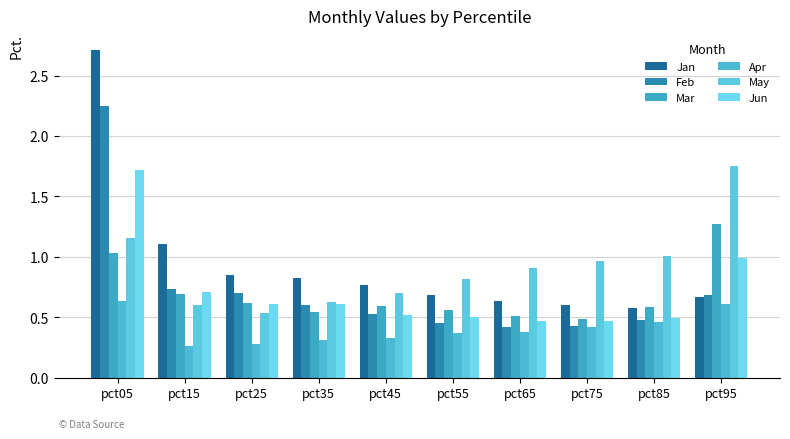

Which series has the largest total across all categories?

Jan